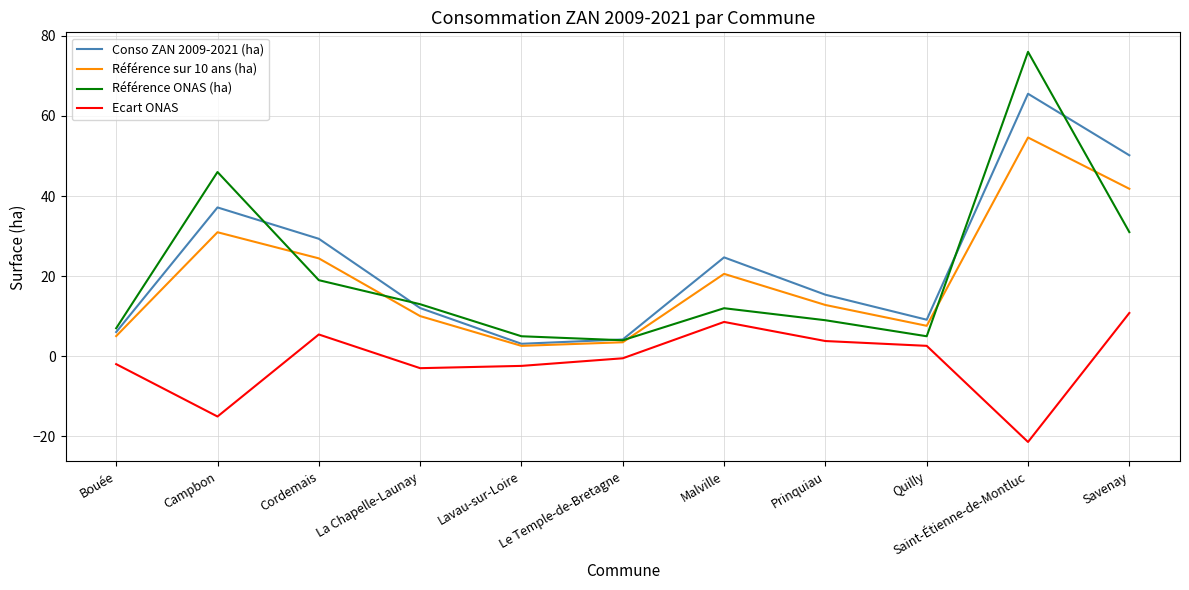

Which series has the largest range (max minus min)?

Référence ONAS (ha)